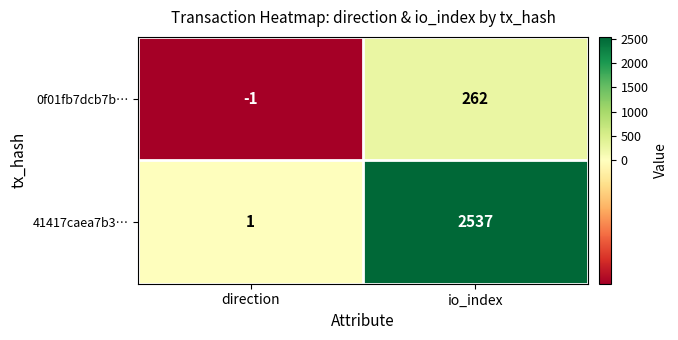

At which category does the chart reach its peak across all series?

io_index